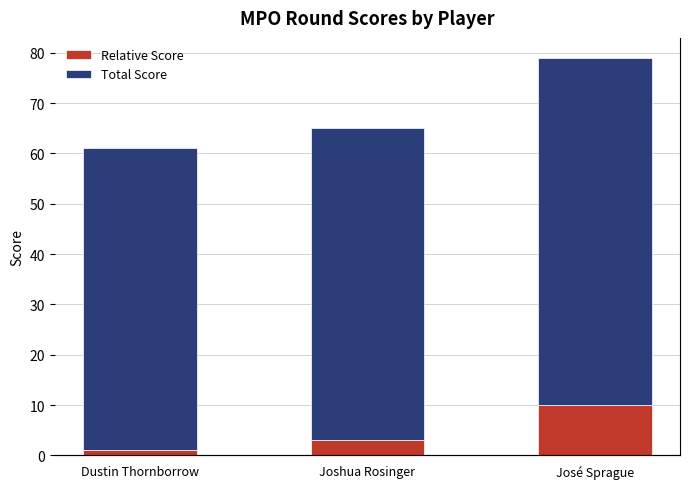

What is the label of the 1st bar from the right?

José Sprague